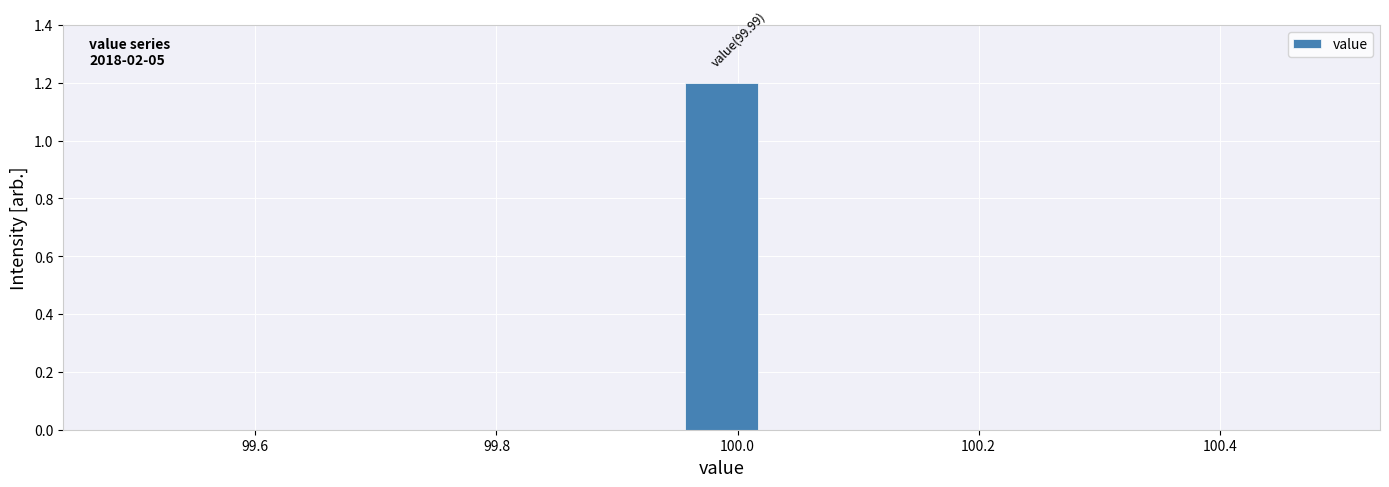

Read against the x-axis, roughly where is the centre of the tallest bar?

99.98